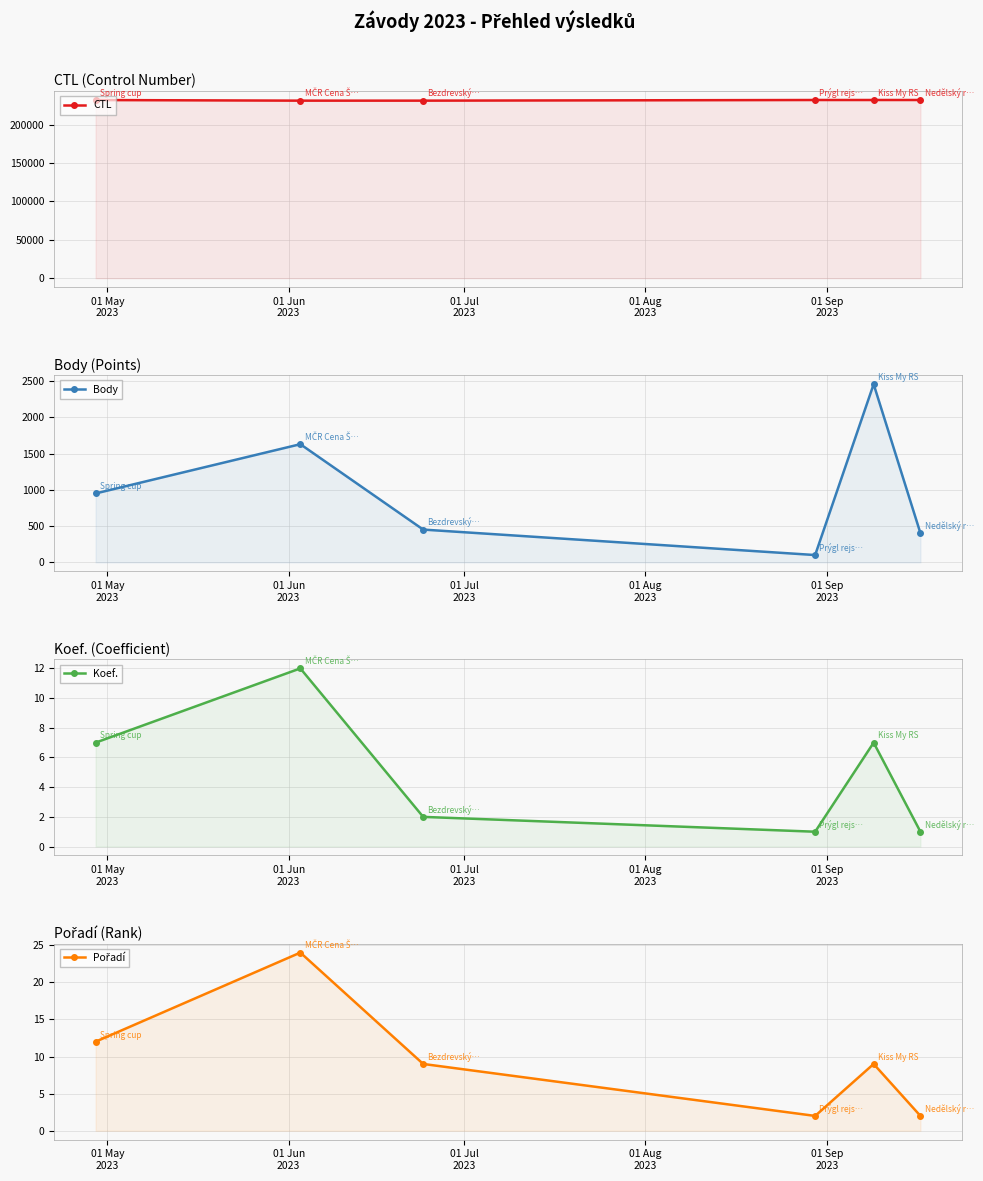

True or false: Pořadí and CTL cross at least once.

False